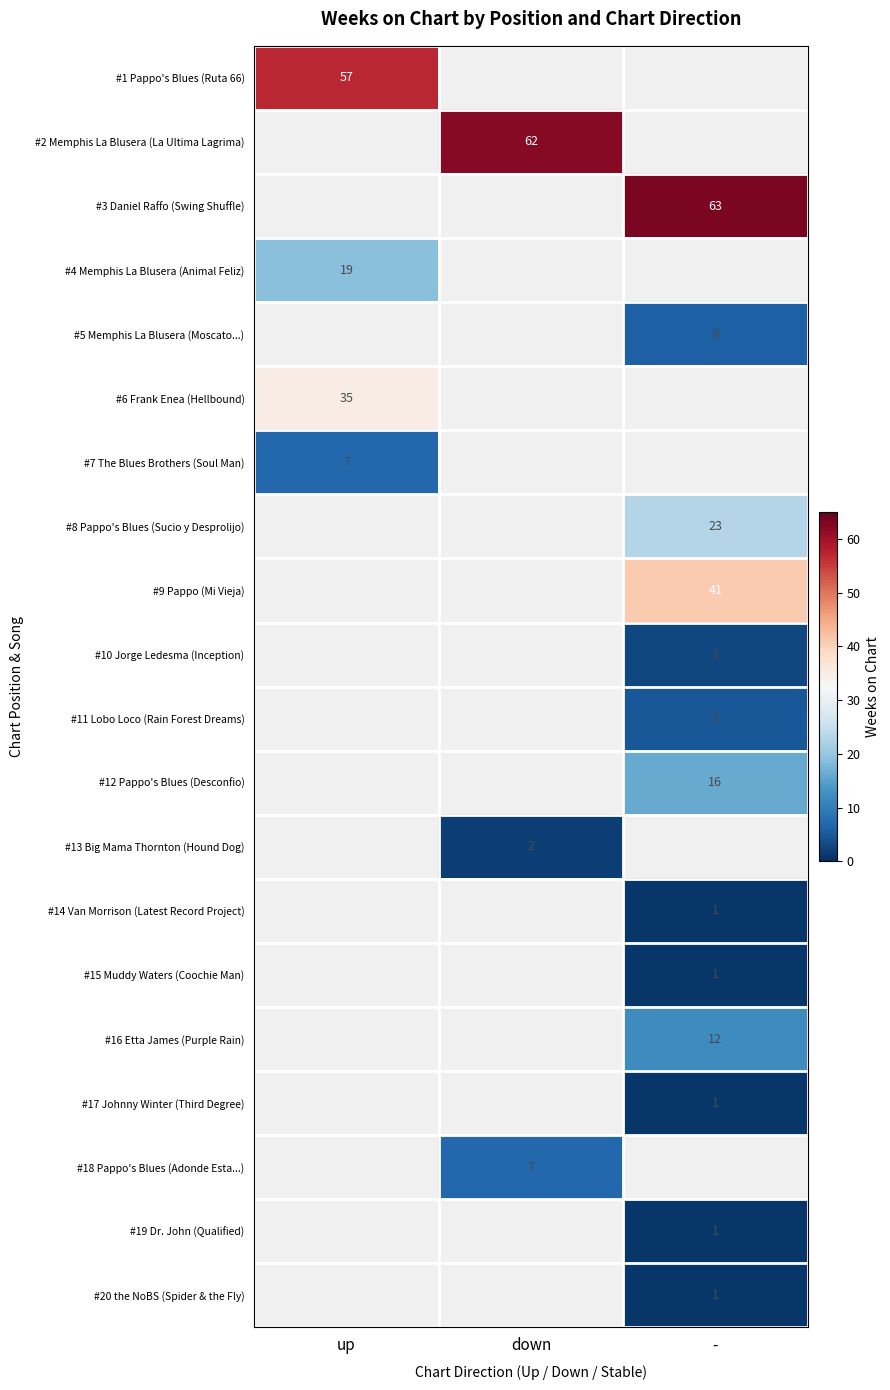

At which category does the chart reach its peak across all series?

-